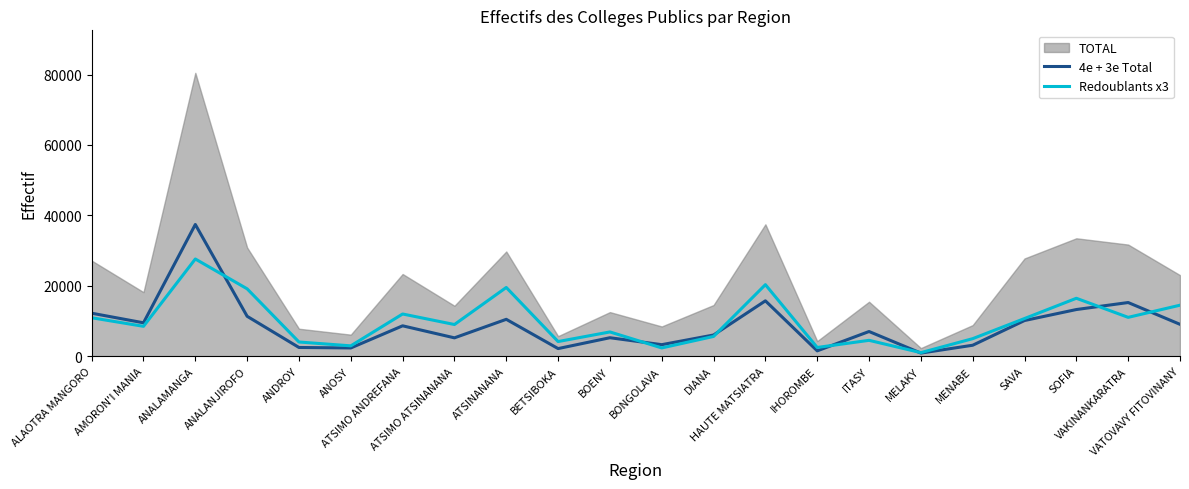

Where do 4e + 3e Total and Redoublants x3 first cross each other?

ANALAMANGA and ANALANJIROFO